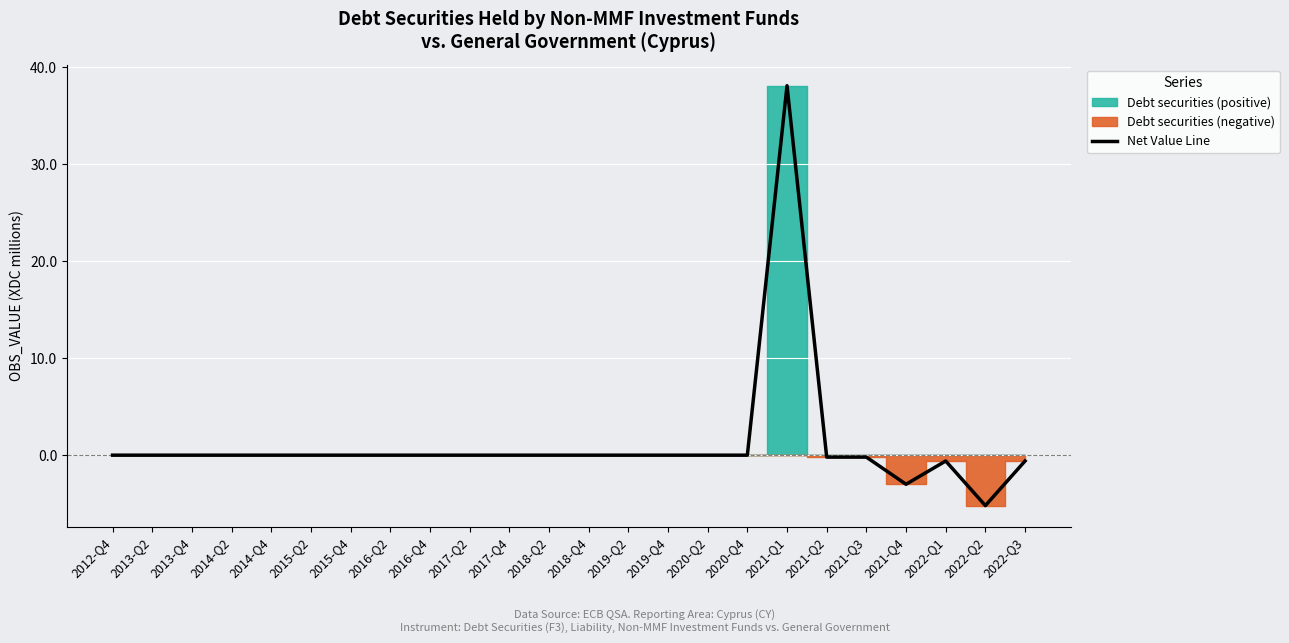

At which category does the chart reach its minimum across all series?

2022-Q2